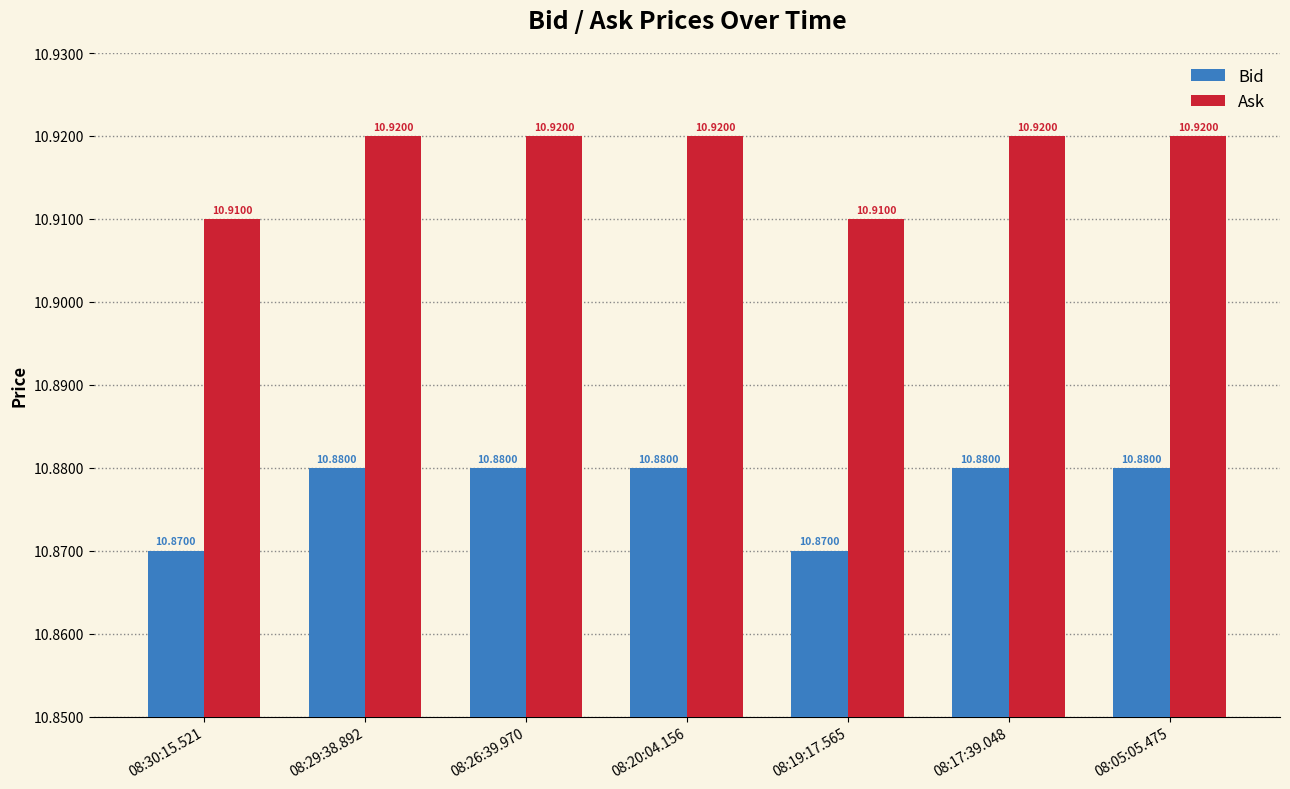

What is the approximate value of Bid at 08:17:39.048?

10.9